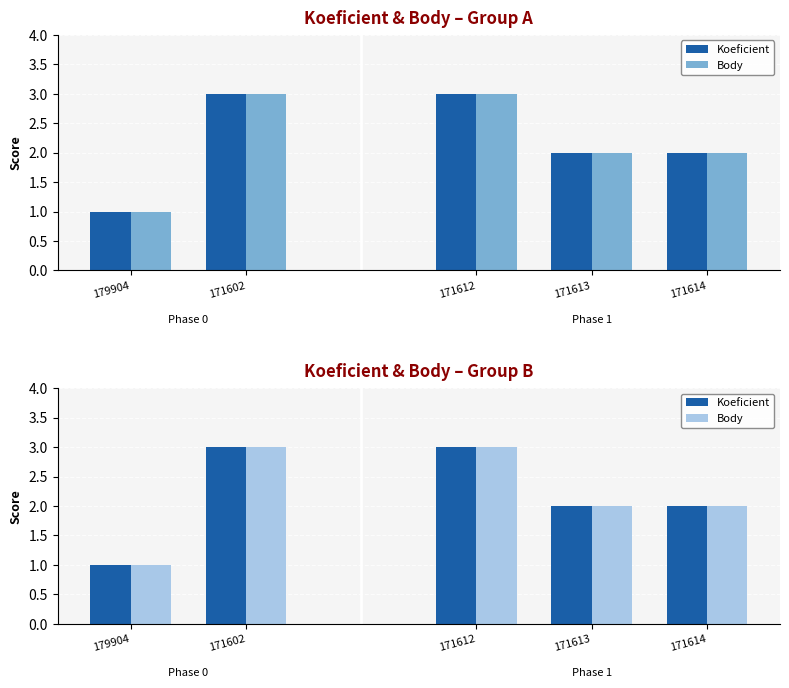

What are all the series names shown in the legend?

Koeficient, Body